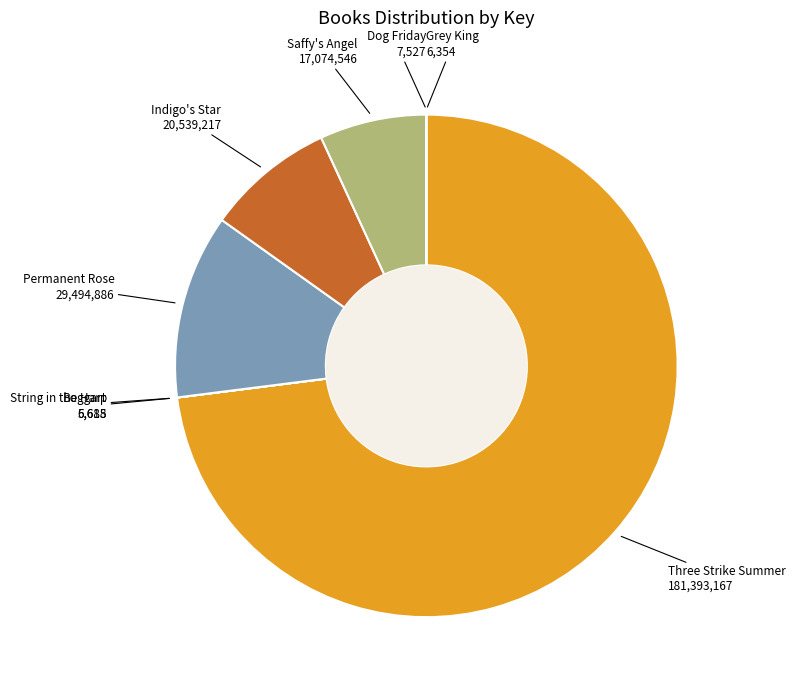

Which has a higher value, Saffy's Angel or Three Strike Summer?

Three Strike Summer